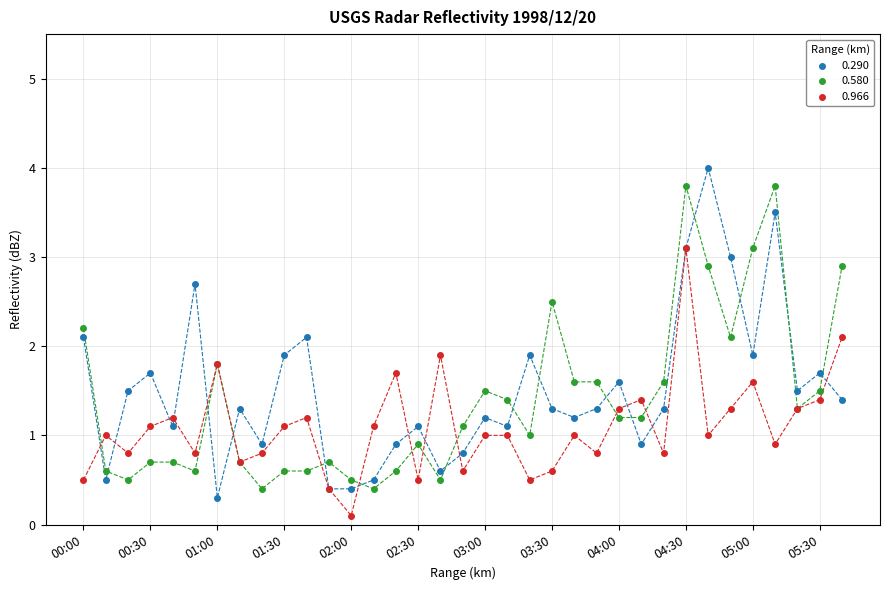

Which series contains the lowest Y value?

0.966